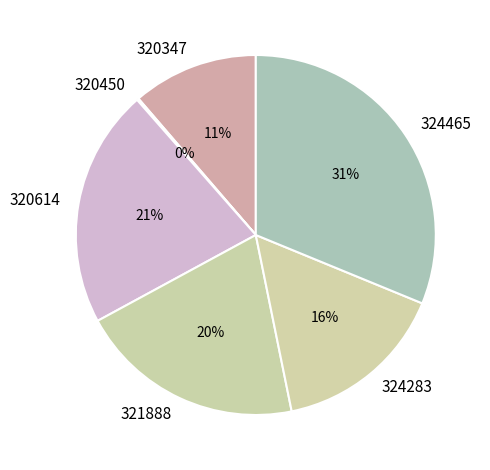

True or false: 324283 accounts for 26% of the total.

False